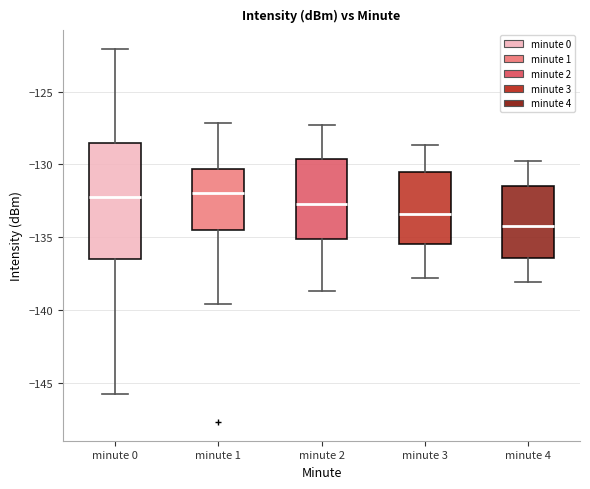

Reading left to right, transcribe this box plot: for each box, give where its median line is, the range the box spans, and where its two whiskers end, as read against the y-axis. The values are not printed on the chart, so give them approximately, as read against the axis.

minute 0: median -132.5, box -136.5 to -128.5, whiskers -146.0 to -122.0
minute 1: median -132.0, box -134.5 to -130.5, whiskers -139.5 to -127.0
minute 2: median -132.5, box -135.0 to -129.5, whiskers -138.5 to -127.5
minute 3: median -133.5, box -135.5 to -130.5, whiskers -138.0 to -128.5
minute 4: median -134.0, box -136.5 to -131.5, whiskers -138.0 to -130.0